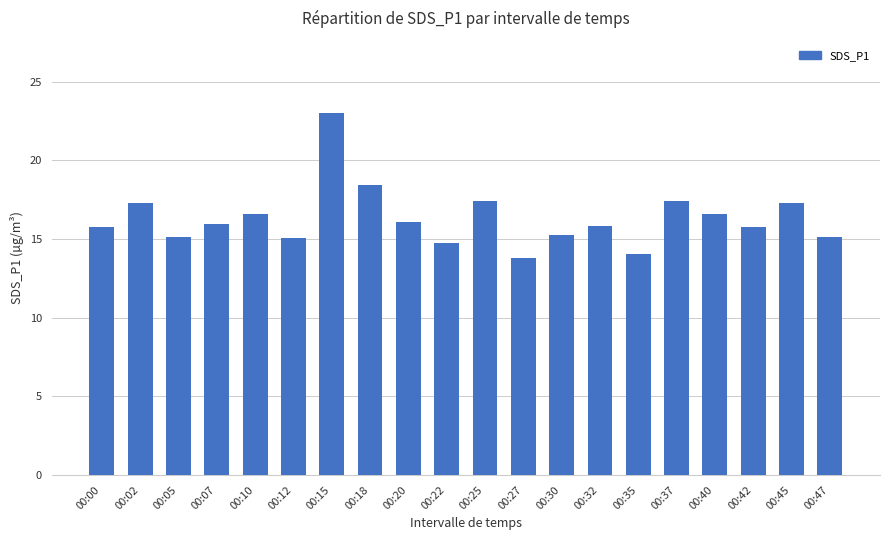

What is the average value?

16.3